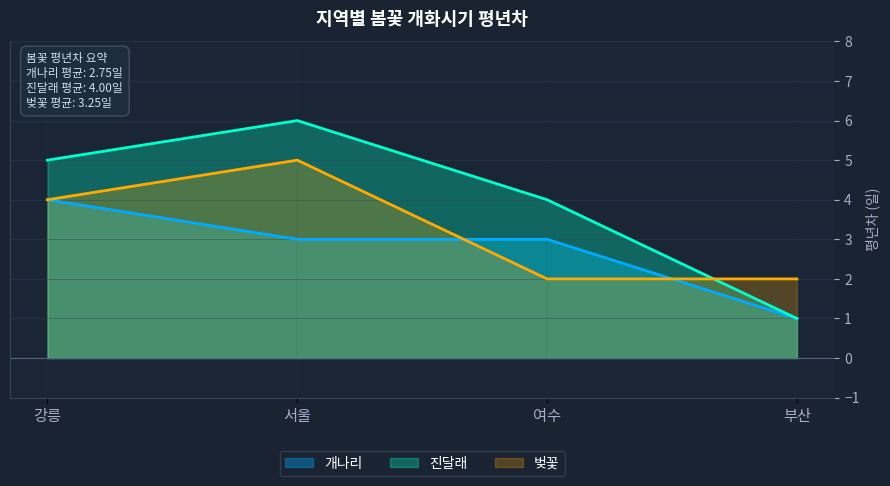

What is the sum of all 개나리 values?

11